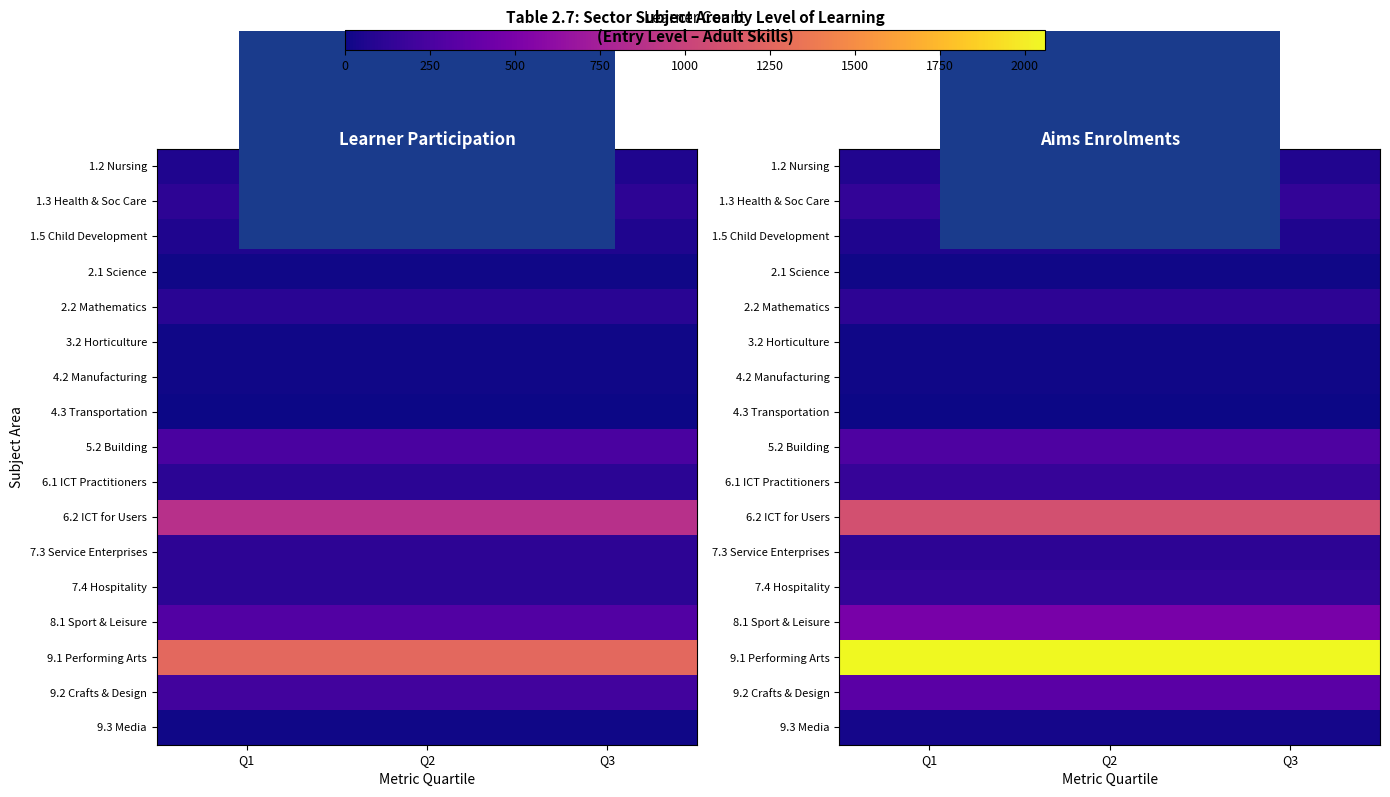

The value of 1.2 Nursing at Q2 is 70. True or false?

True